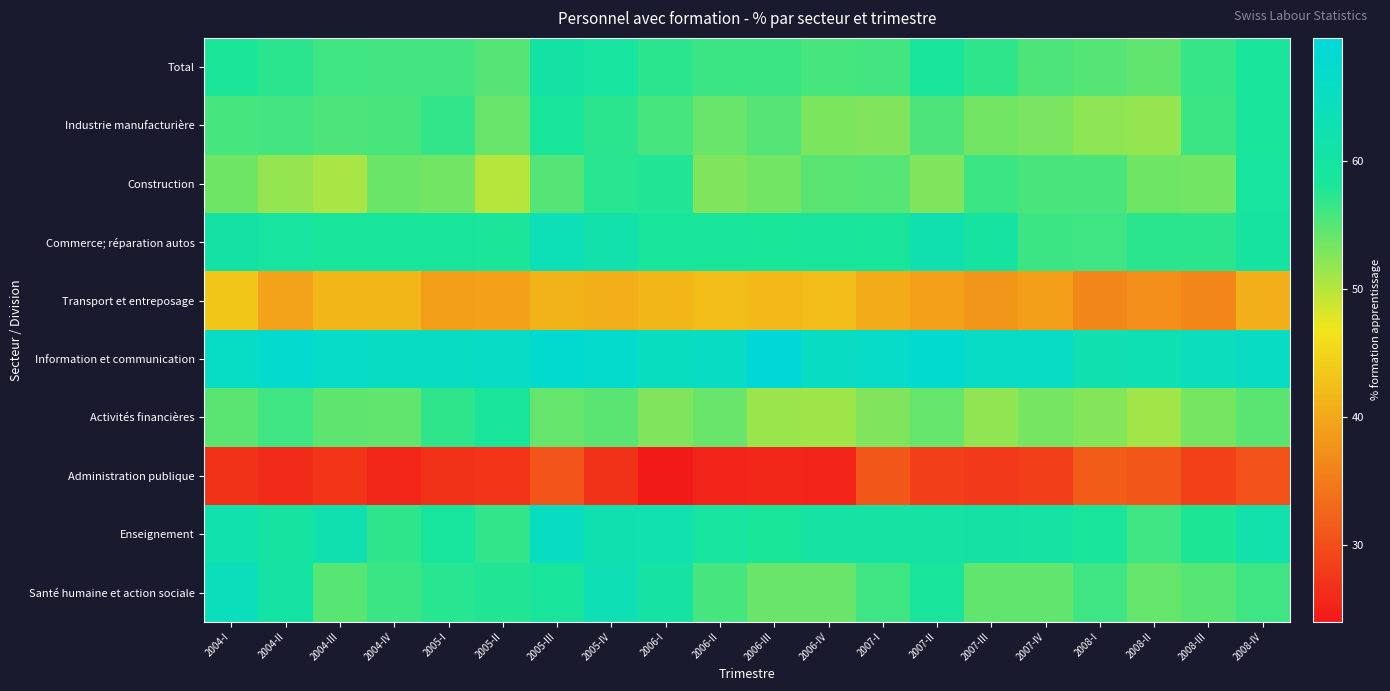

At how many categories does at least one series exceed 50?

20